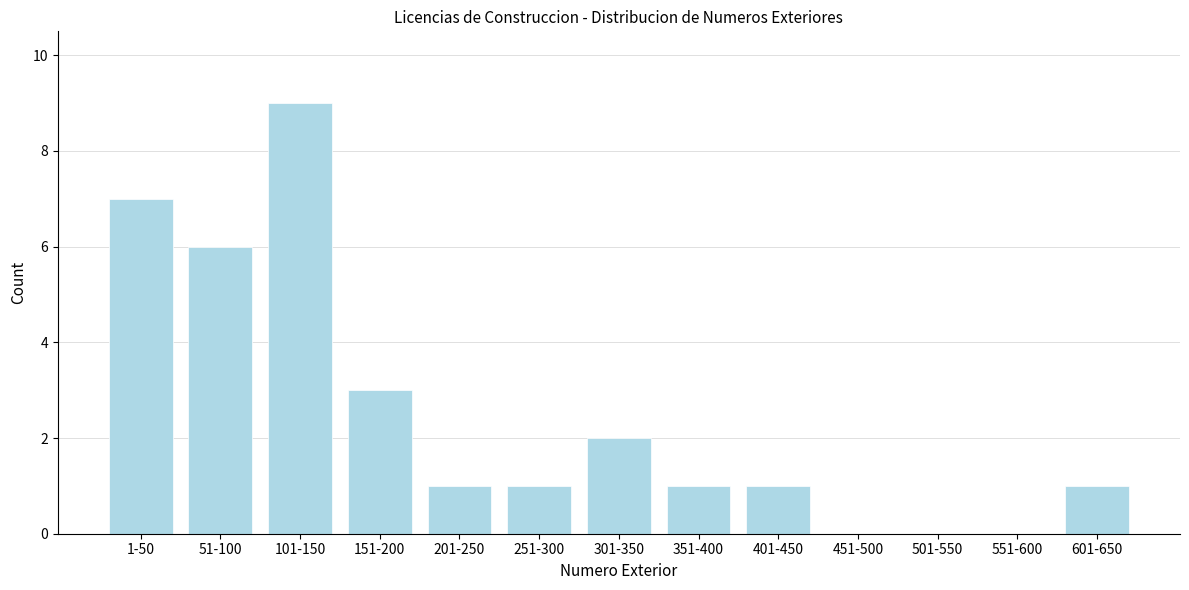

Reading right to left, what are all the values shown in this chart?

601-650=1	551-600=0	501-550=0	451-500=0	401-450=1	351-400=1	301-350=2	251-300=1	201-250=1	151-200=3	101-150=9	51-100=6	1-50=7